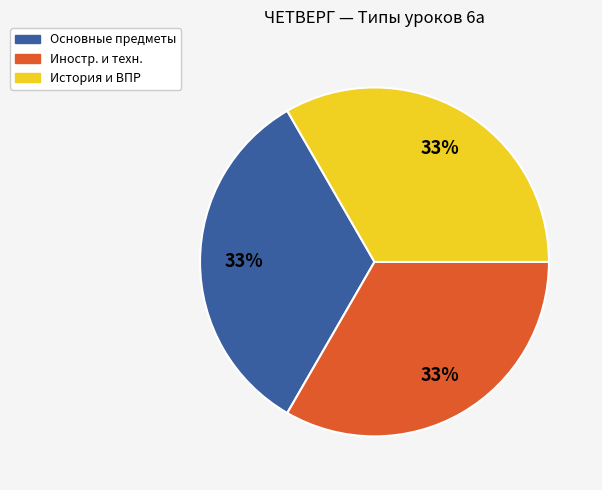

Does any single category account for the majority?

No